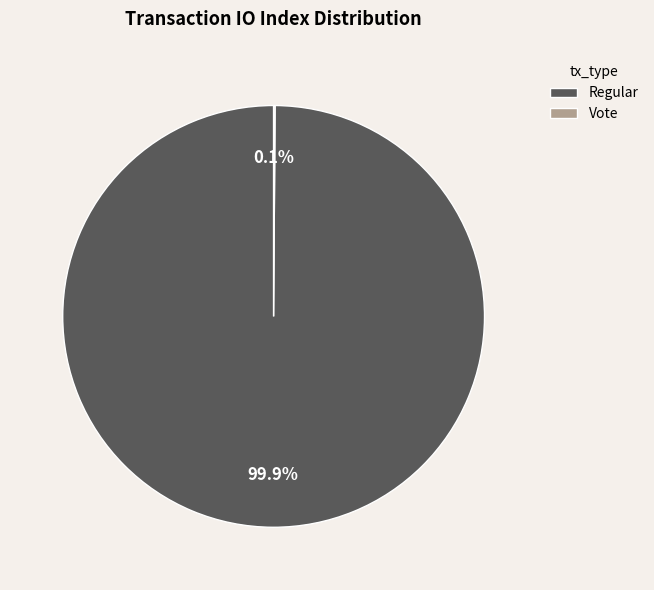

Is there a majority slice in this chart?

Yes